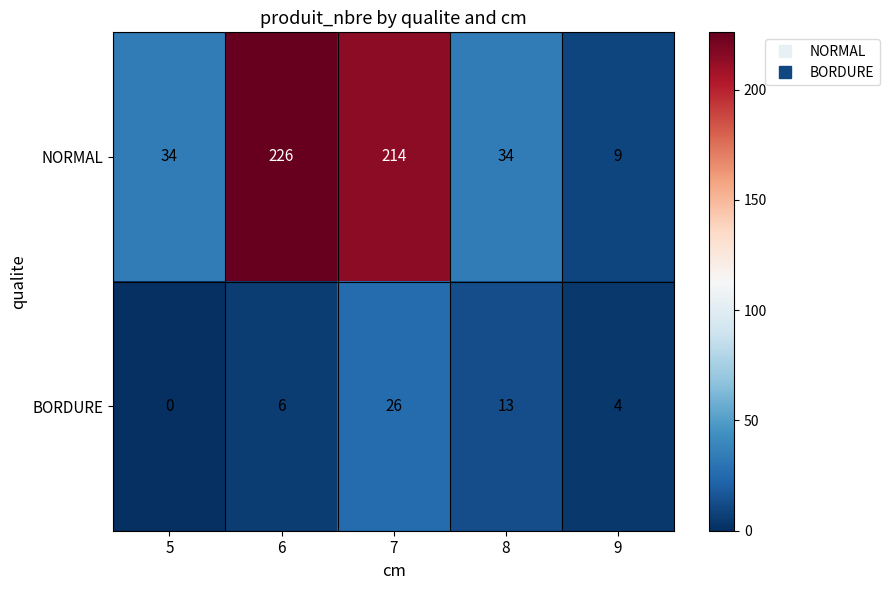

What is the difference between the highest and lowest values at 7?

188